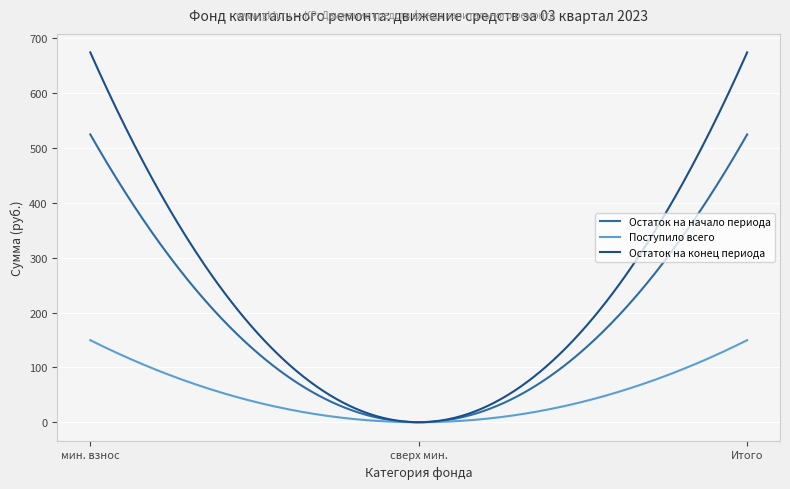

What are all the series names shown in the legend?

Остаток на начало периода, Поступило всего, Остаток на конец периода